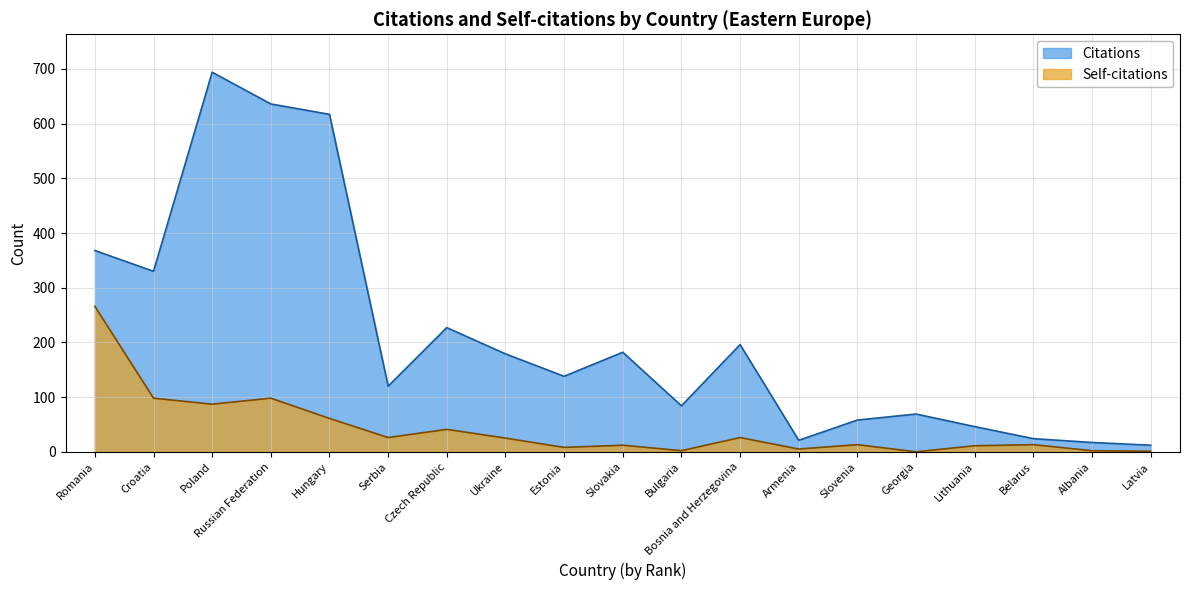

Is the value of Citations at Armenia greater than the value of Self-citations at Russian Federation?

No